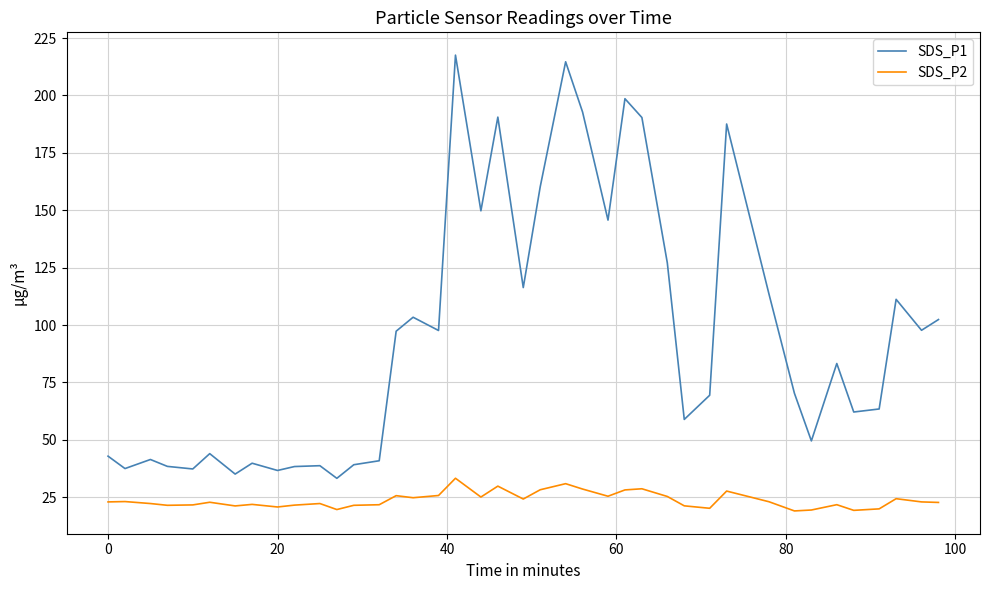

True or false: SDS_P1 and SDS_P2 cross at least once.

False